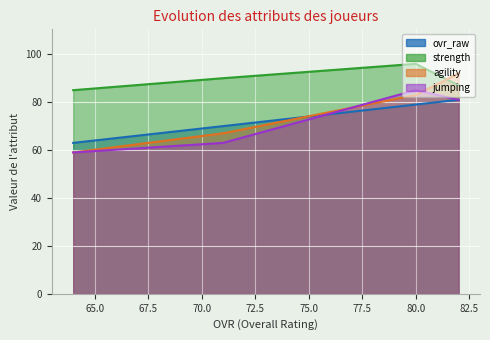

True or false: jumping has more than 1 interior local peaks.

False